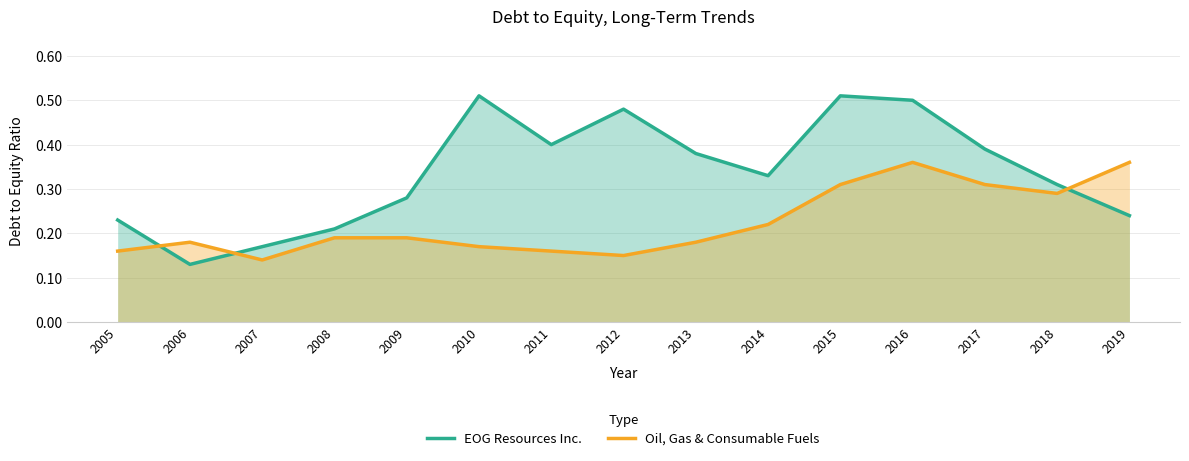

Rank the series by their average value, from lowest to highest.

Oil, Gas & Consumable Fuels, EOG Resources Inc.